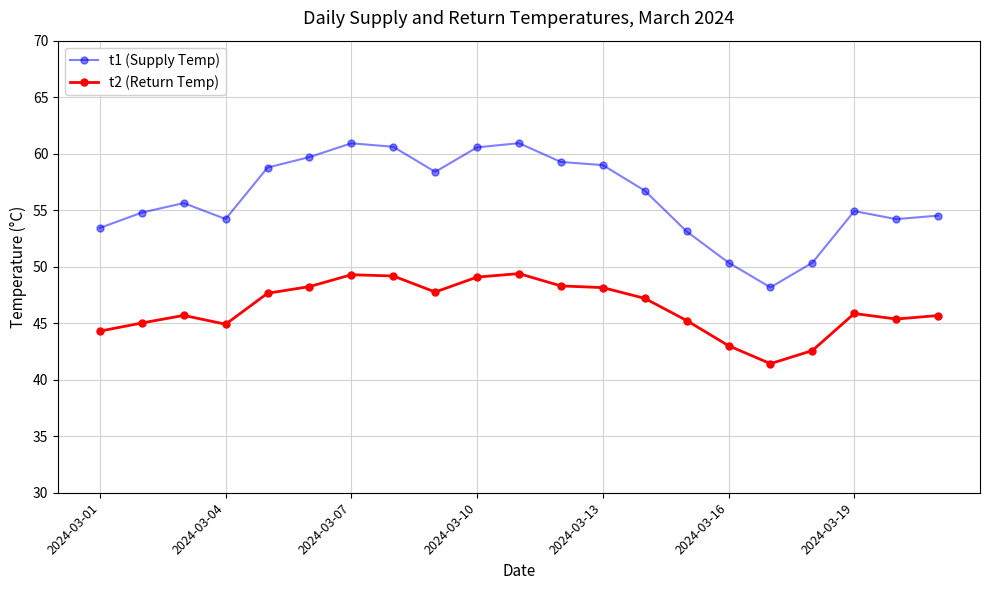

True or false: t2 (Return Temp) has more than 0 interior local peaks.

True